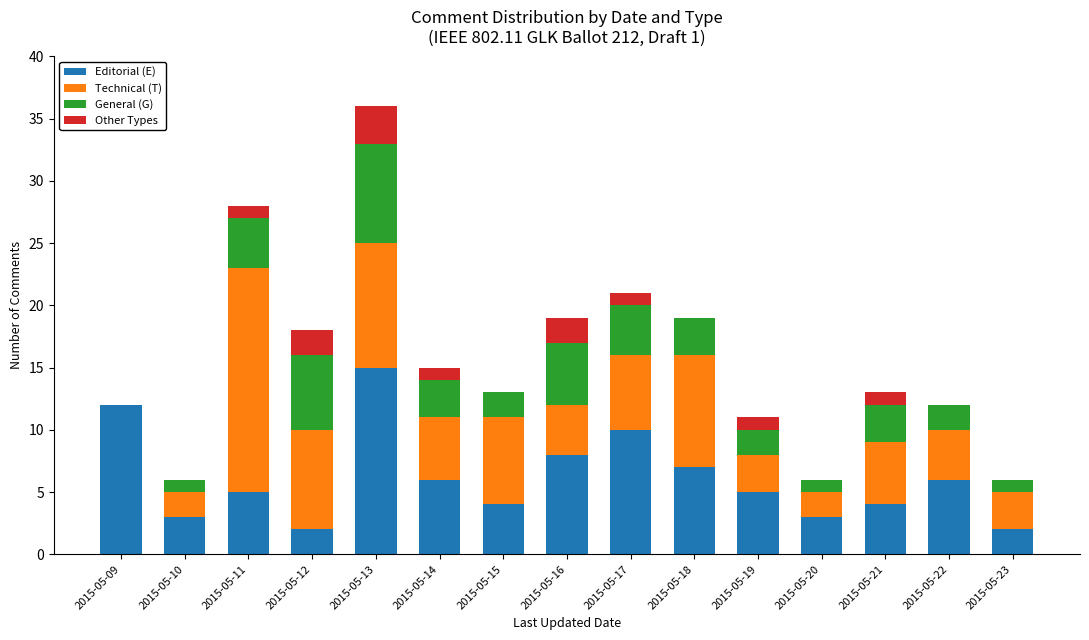

At which category is the sum across all series the highest?

2015-05-13